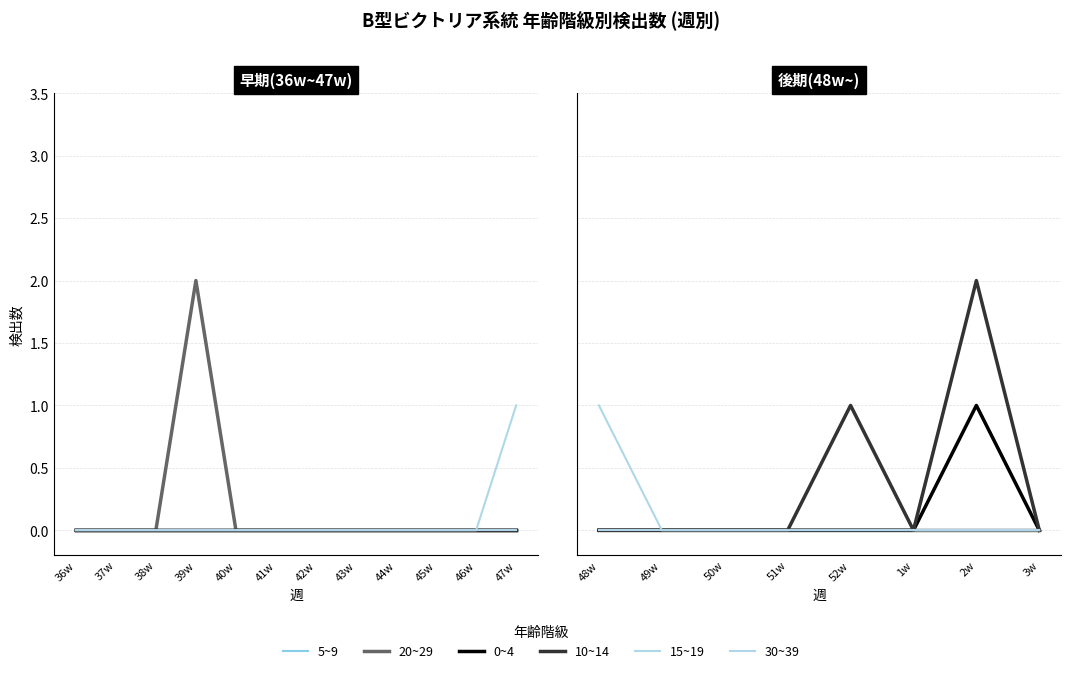

How many lines are shown in the chart?

6